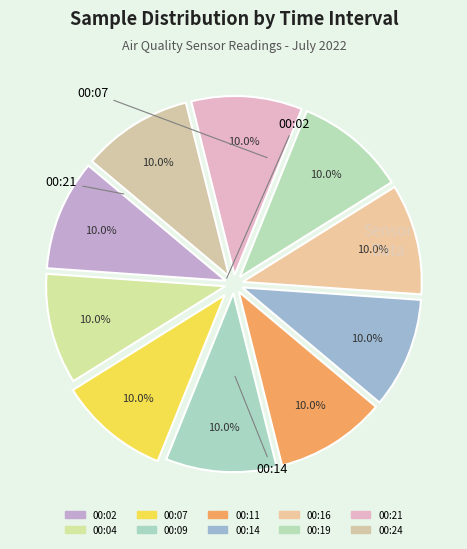

Between 00:04 and 00:07, which is larger?

00:07